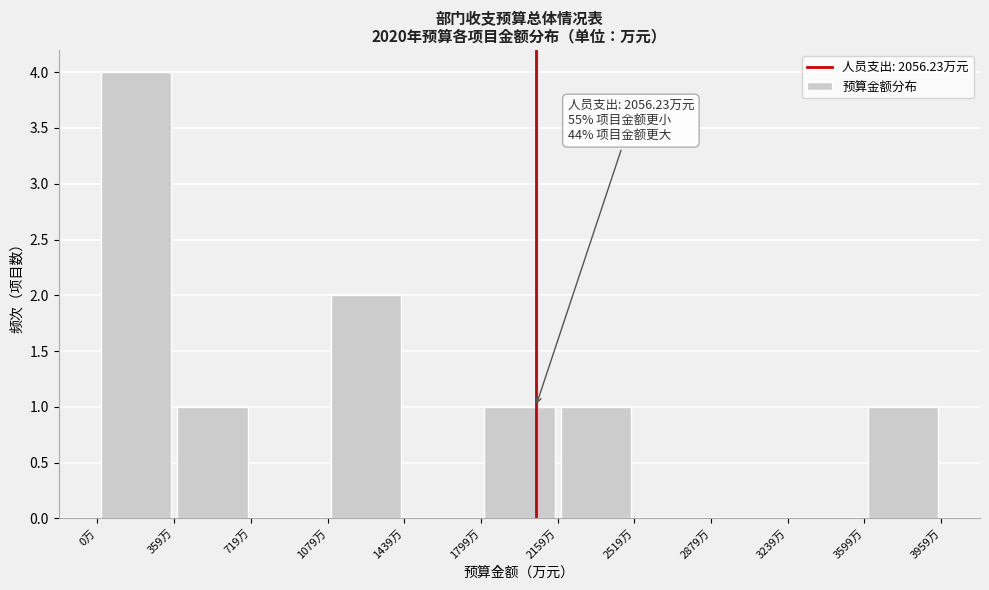

Which range on the x-axis has the tallest bar?

0 to 350